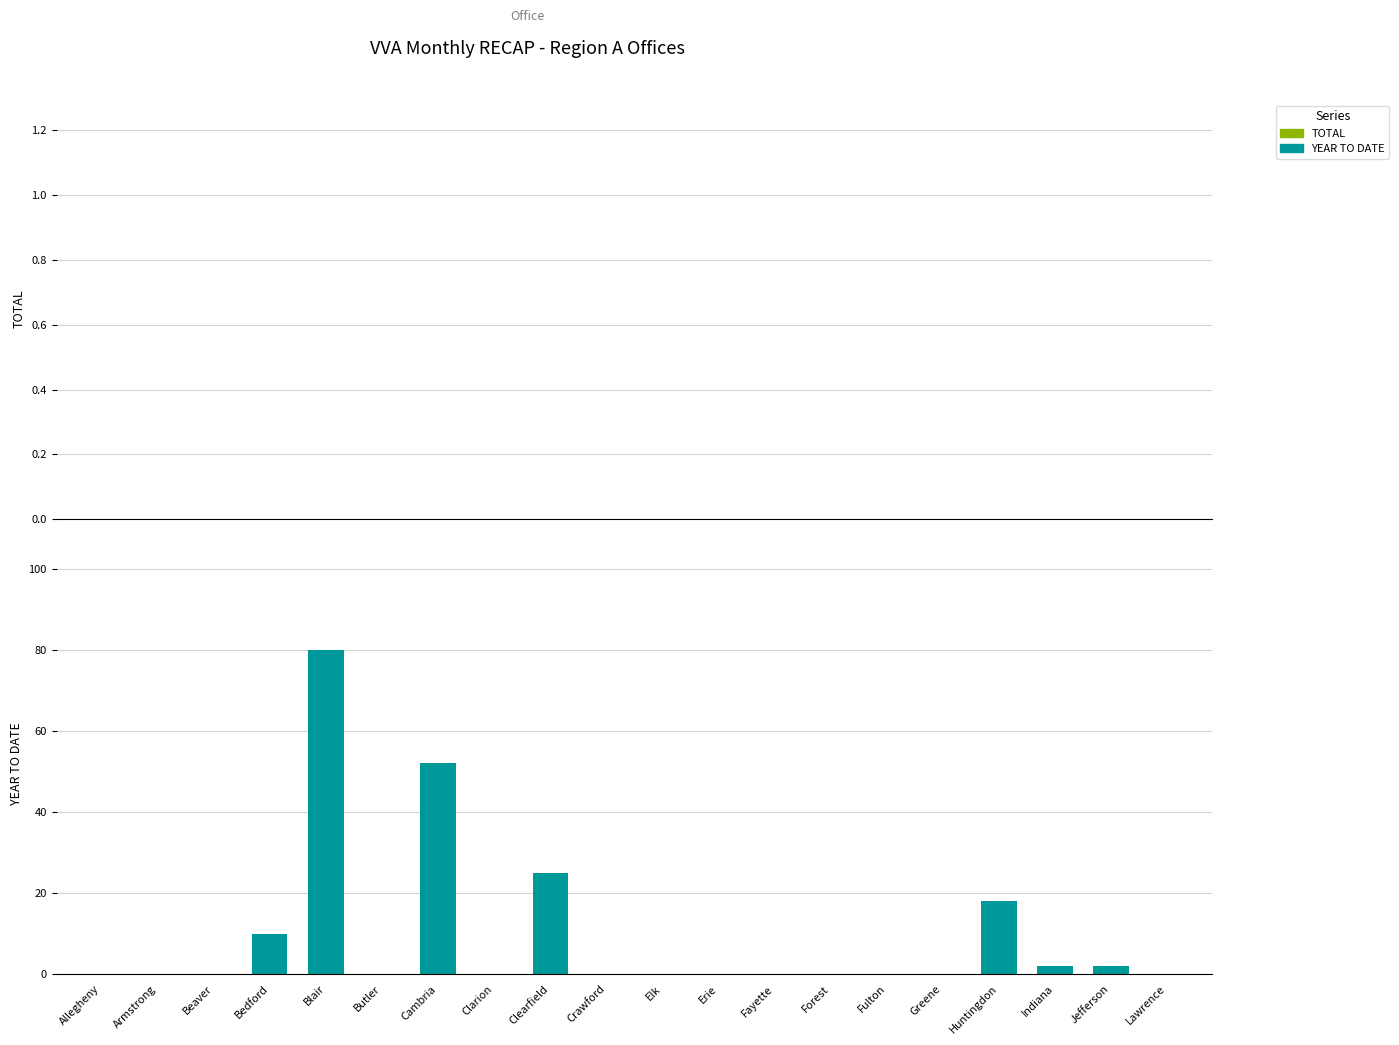

Which category has the highest value across all series?

Blair